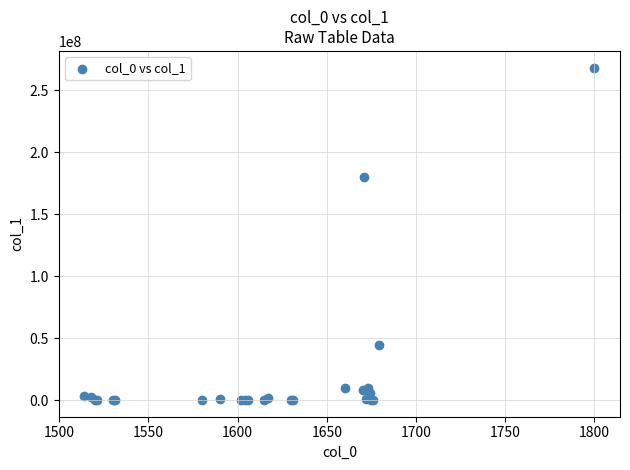

What Y value in the scatter plot is closest to 134056088?

179926580.0